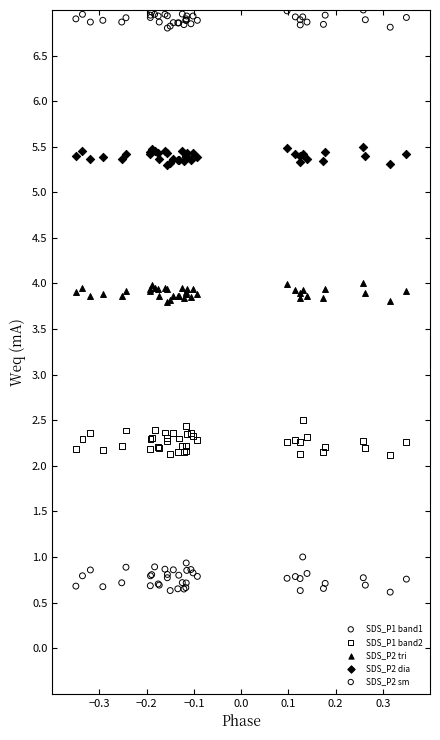

What is the X range (max minus min) for the scatter plot?

0.7